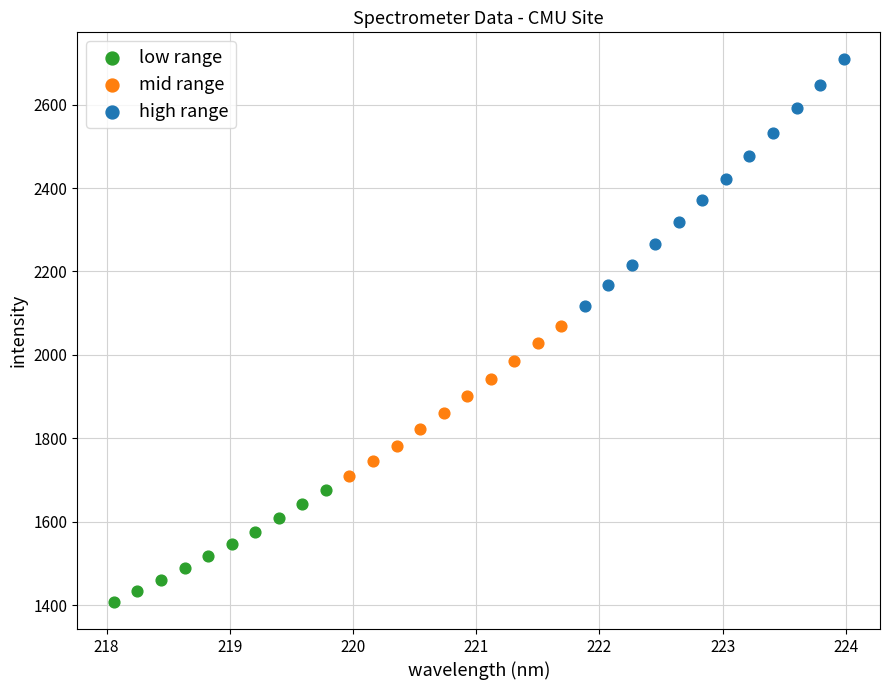

Which series has the widest spread of Y values?

high range